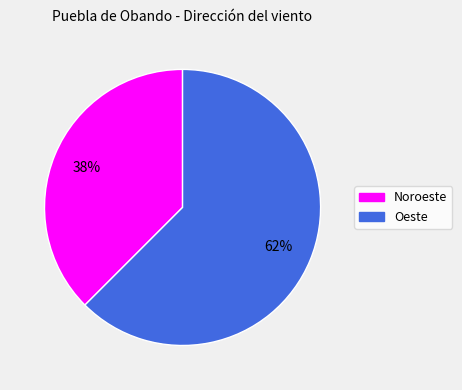

Which slice is the smallest?

Noroeste